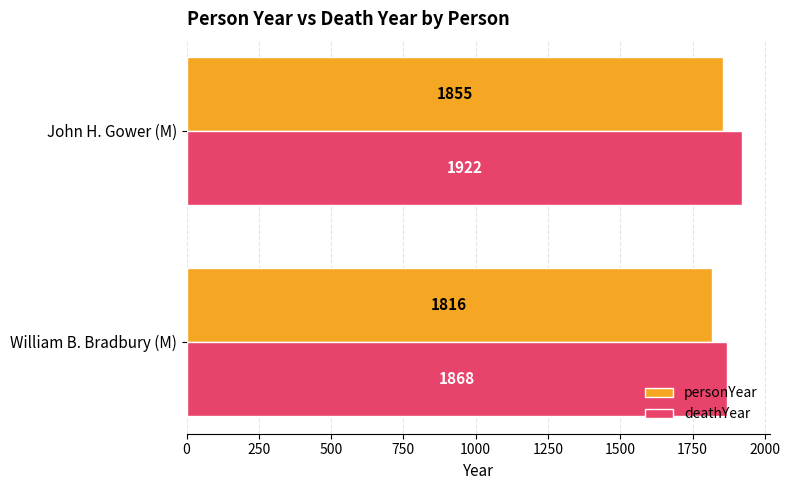

List the labels in order of personYear value, smallest first.

William B. Bradbury (M), John H. Gower (M)